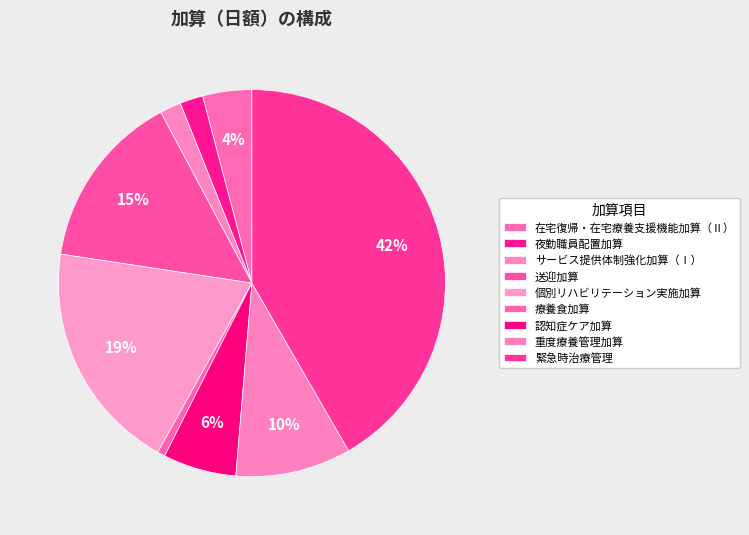

To the nearest percent, what portion does 送迎加算 represent?

15%